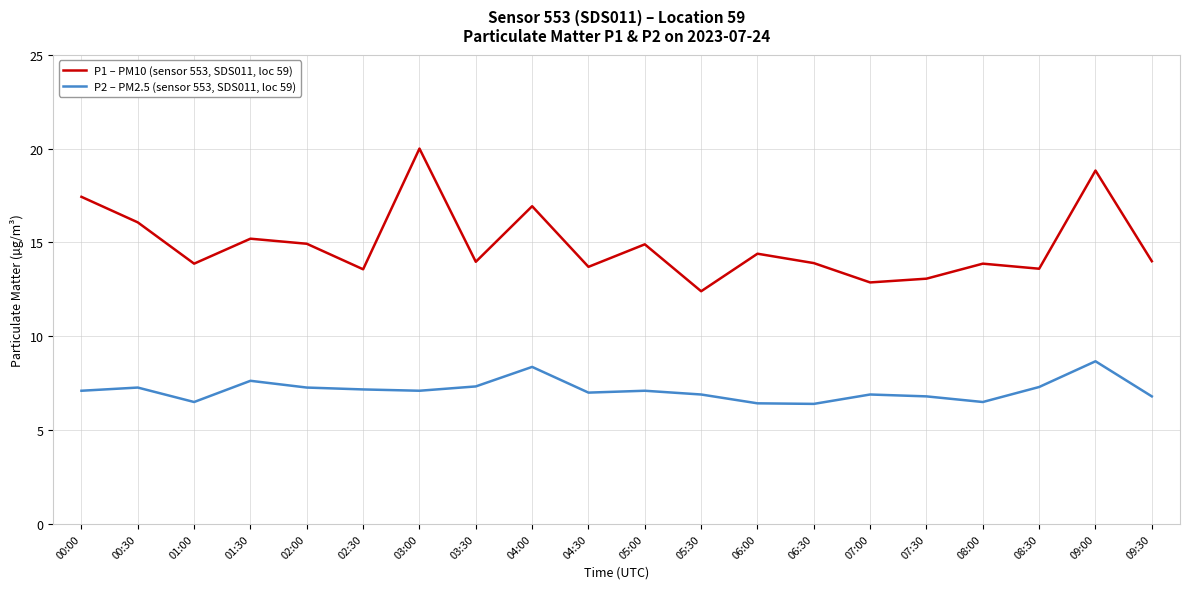

True or false: P2 – PM2.5 (sensor 553, SDS011, loc 59) and P1 – PM10 (sensor 553, SDS011, loc 59) intersect in this chart.

False